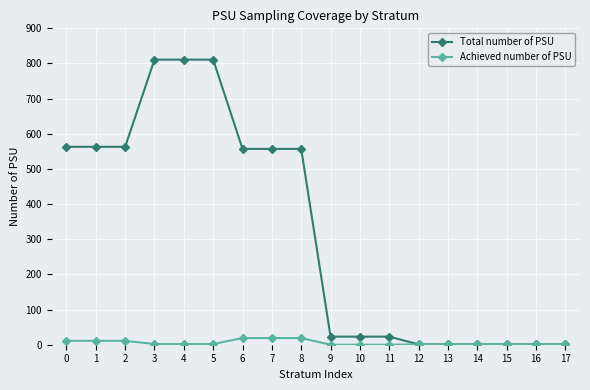

What is the greatest value displayed?

811